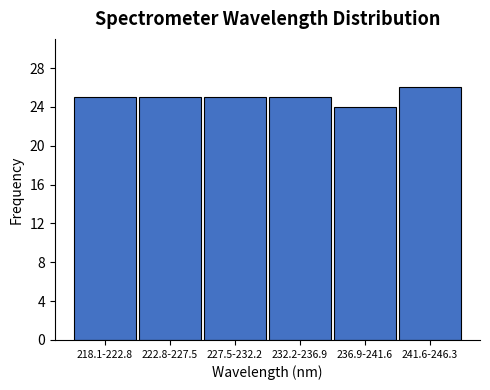

Reading left to right, extract all data points from this chart.

25	25	25	25	24	26